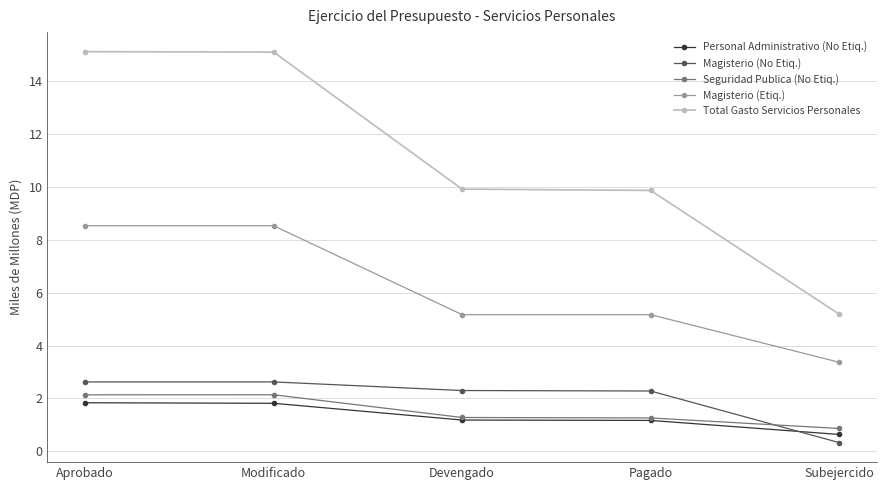

The Magisterio (No Etiq.) series shows 2.3 at Pagado. True or false?

True